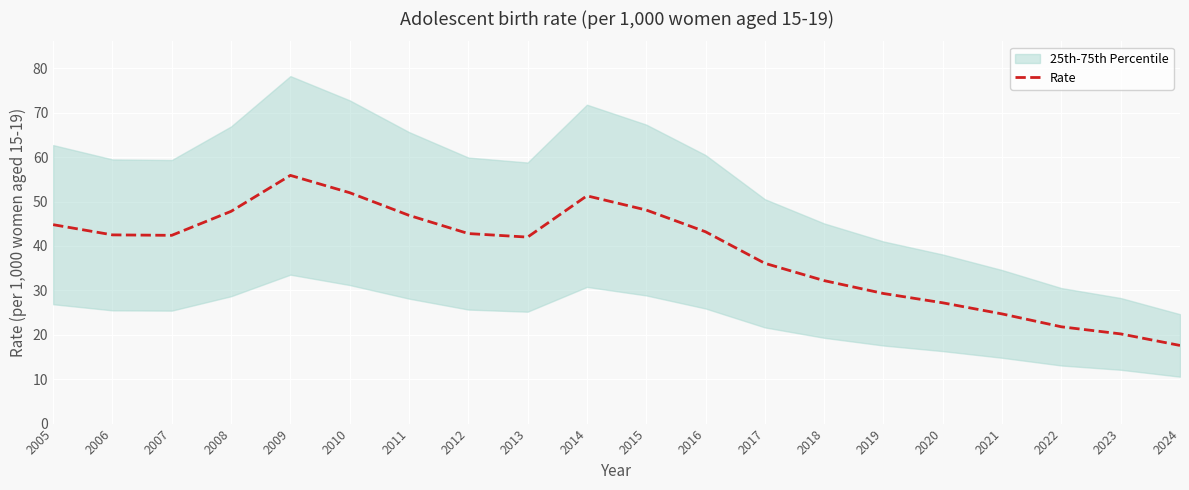

What is the difference between the values at 2015 and 2011?

1.2